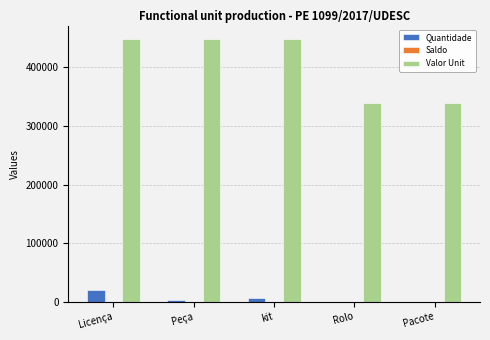

Which series changed the most between Licença and Rolo?

Valor Unit